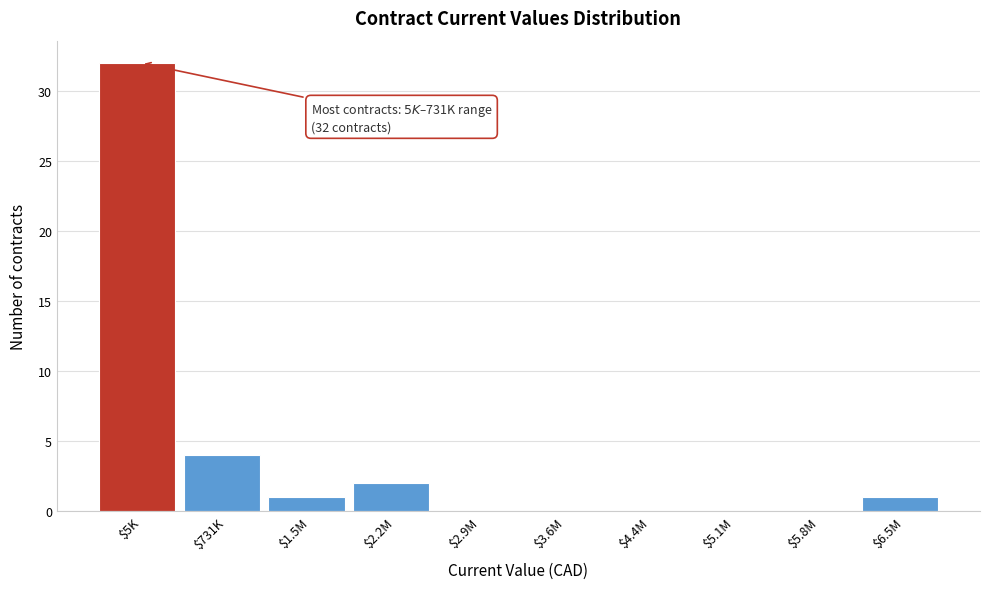

True or false: the data shows 0 at $2.9M.

True